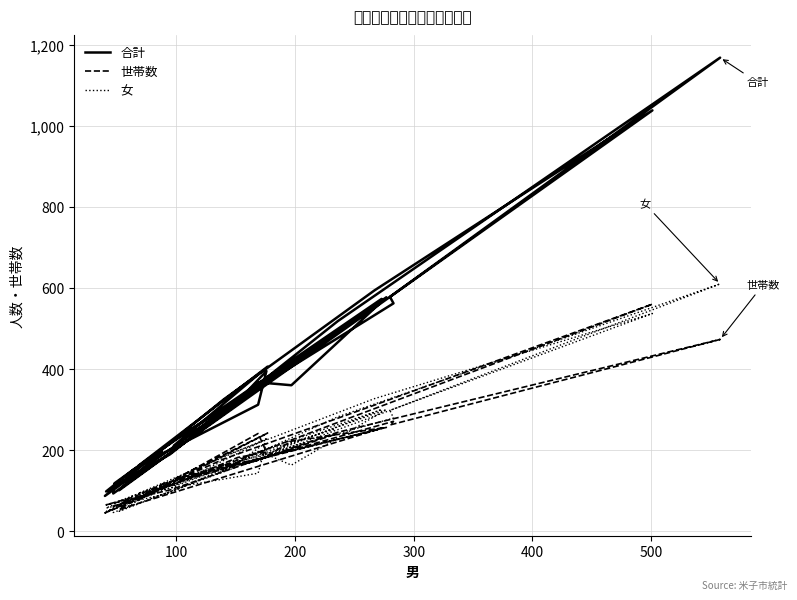

Which series has the largest total across all categories?

合計